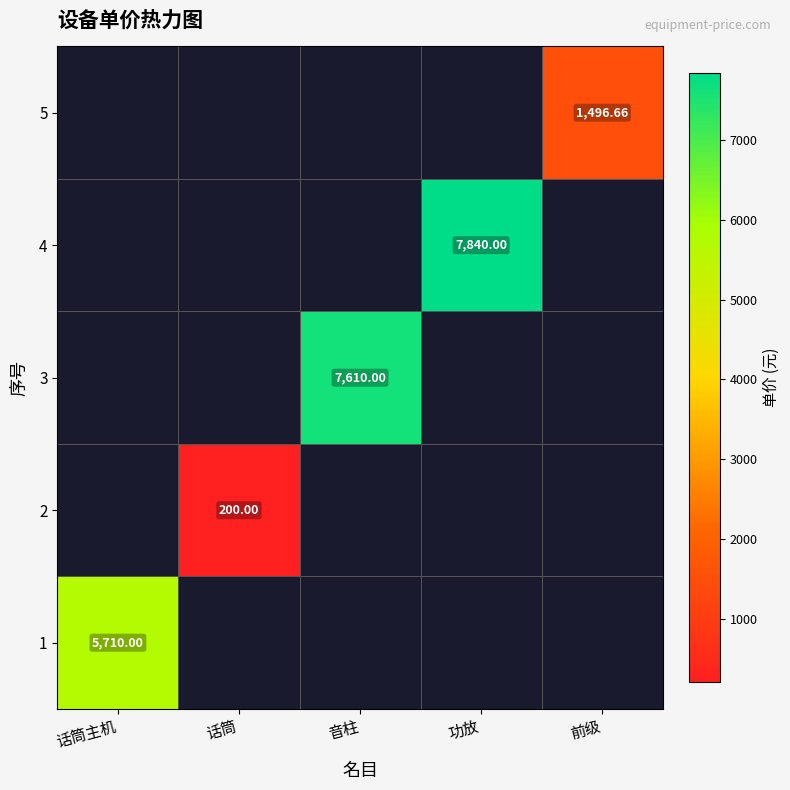

True or false: 1 has a value of 9403.5 at 话筒主机.

False